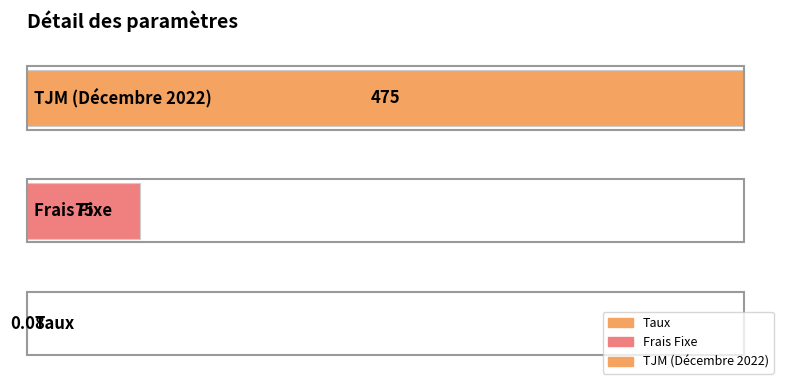

The chart shows a value of 0.1 at Taux. True or false?

True